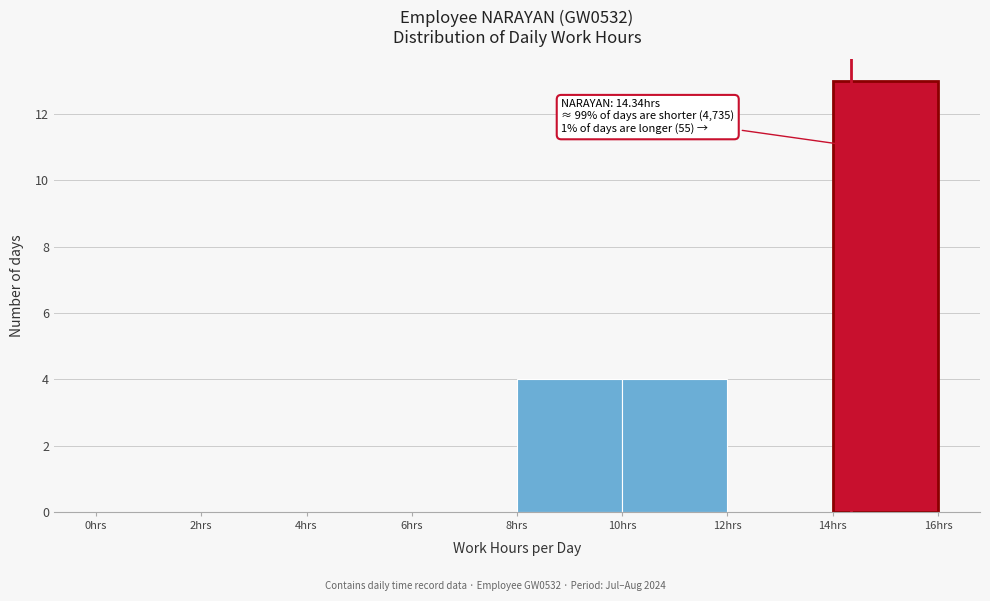

Over which range of the x-axis is the bar tallest?

14 to 16